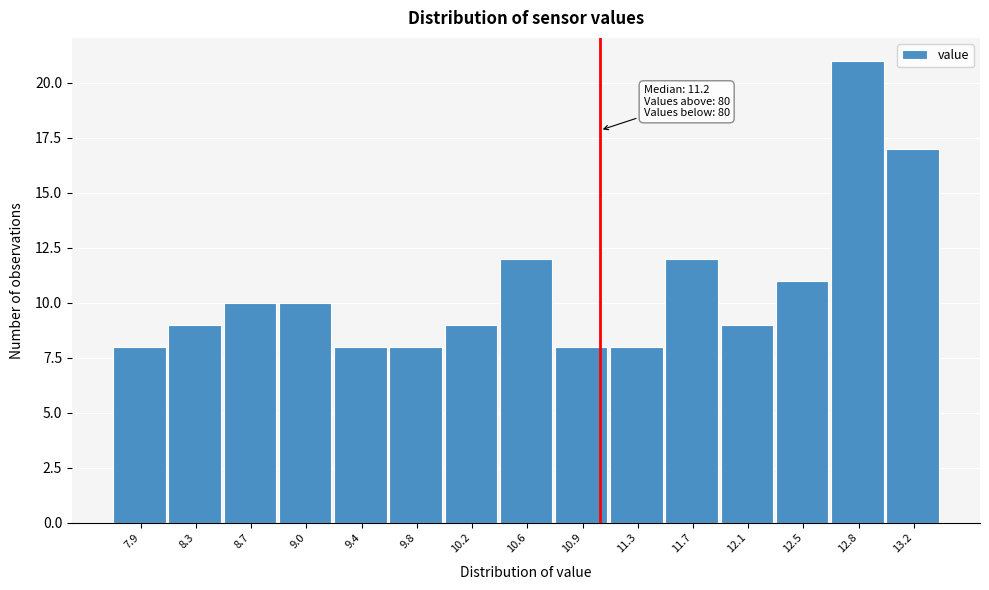

Reading left to right, list all the values displayed in this chart.

8	9	10	10	8	8	9	12	8	8	12	9	11	21	17